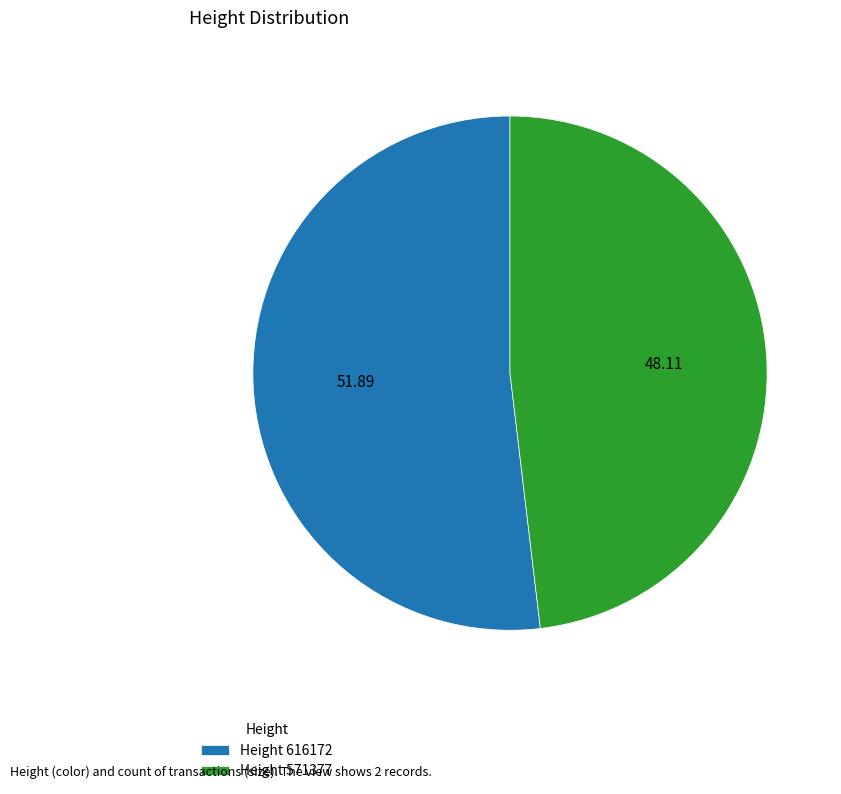

Do Height 616172 and Height 571377 together represent more than half of the pie?

Yes